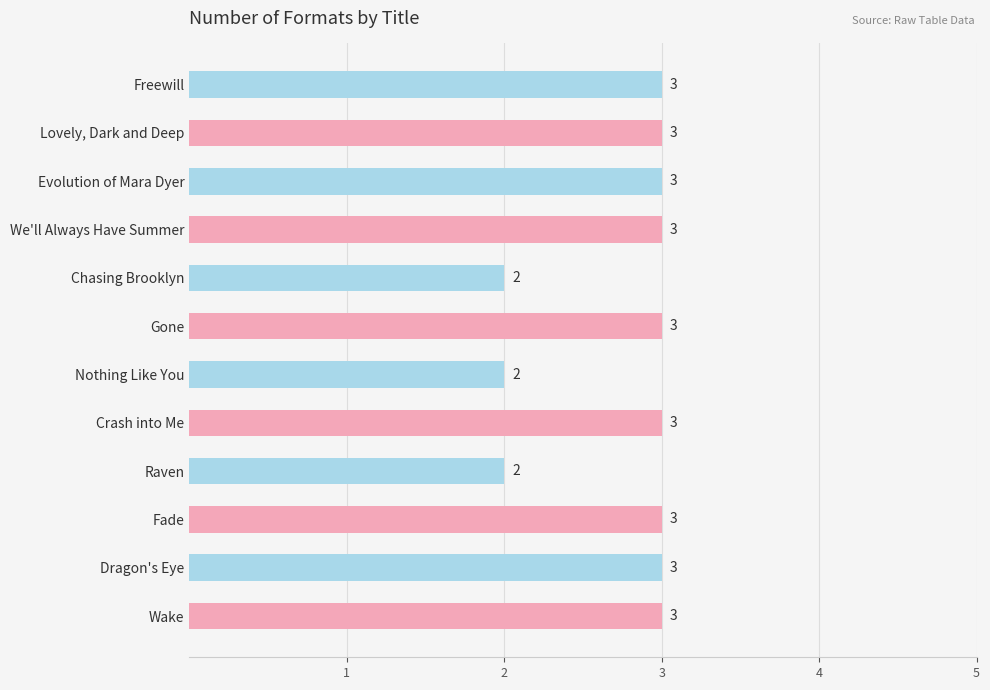

Read the value at Freewill.

3